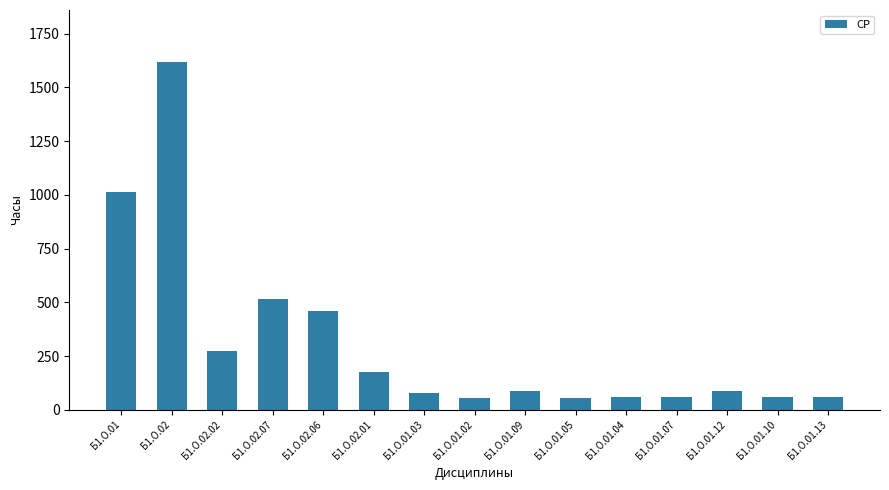

The value at Б1.О.02.07 is 516. True or false?

True